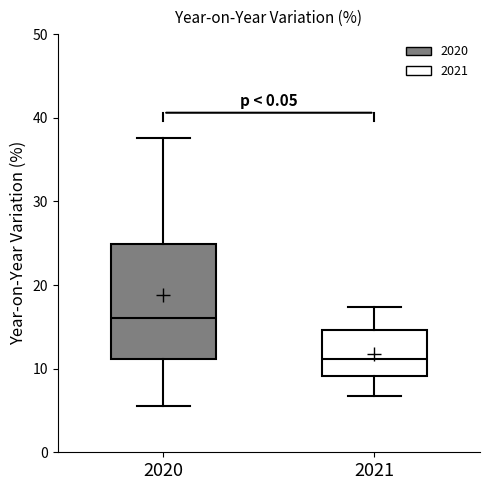

Reading left to right, transcribe this box plot: for each box, give where its median line is, the range the box spans, and where its two whiskers end, as read against the y-axis. The values are not printed on the chart, so give them approximately, as read against the axis.

2020: median 16, box 11 to 25, whiskers 6 to 38
2021: median 11, box 9 to 15, whiskers 7 to 17